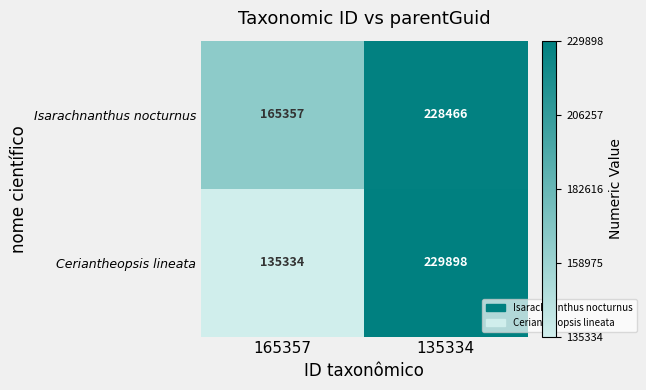

Which category has the lowest value across all series?

165357